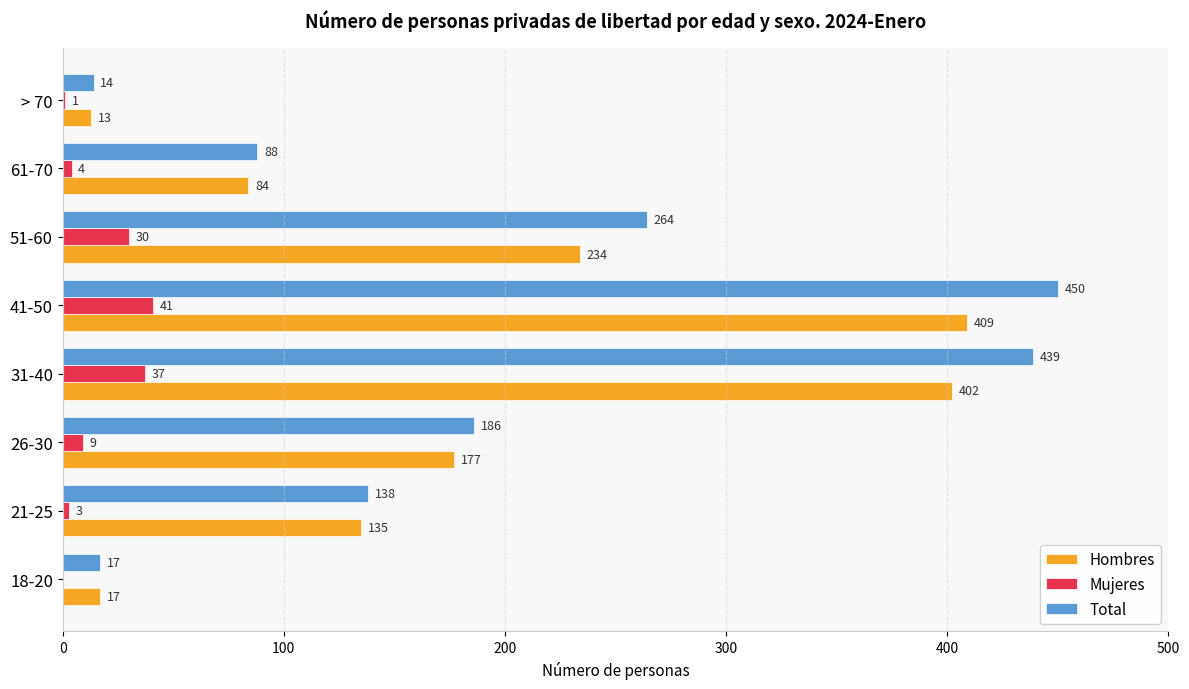

What is the total value across all series at 21-25?

276